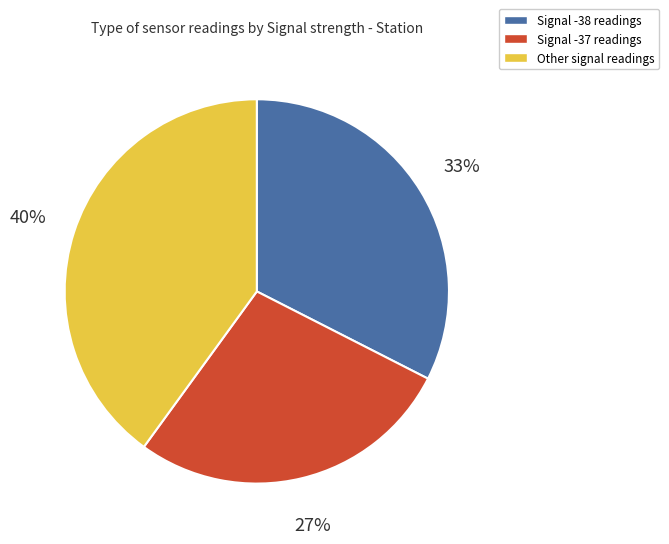

Is there any slice that represents more than half of the pie?

No